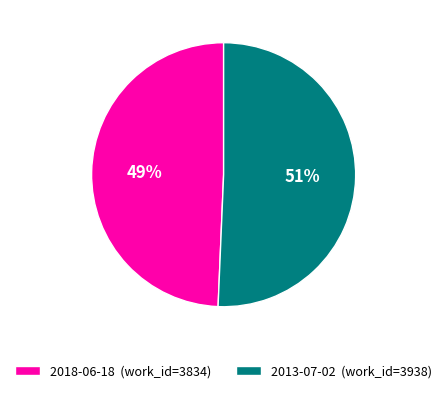

Which has a higher value, 2018-06-18 or 2013-07-02?

2013-07-02